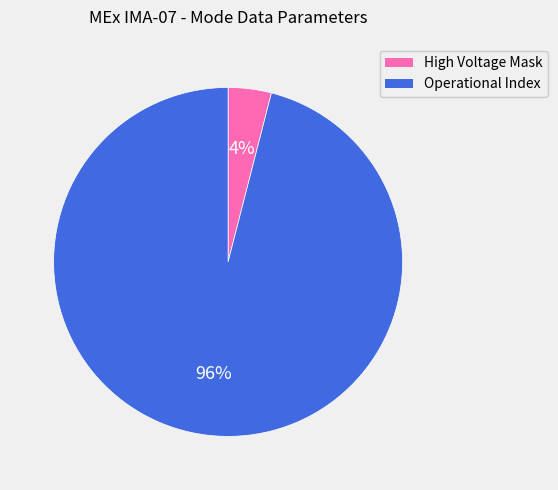

Which category has the smallest portion of the pie?

High Voltage Mask